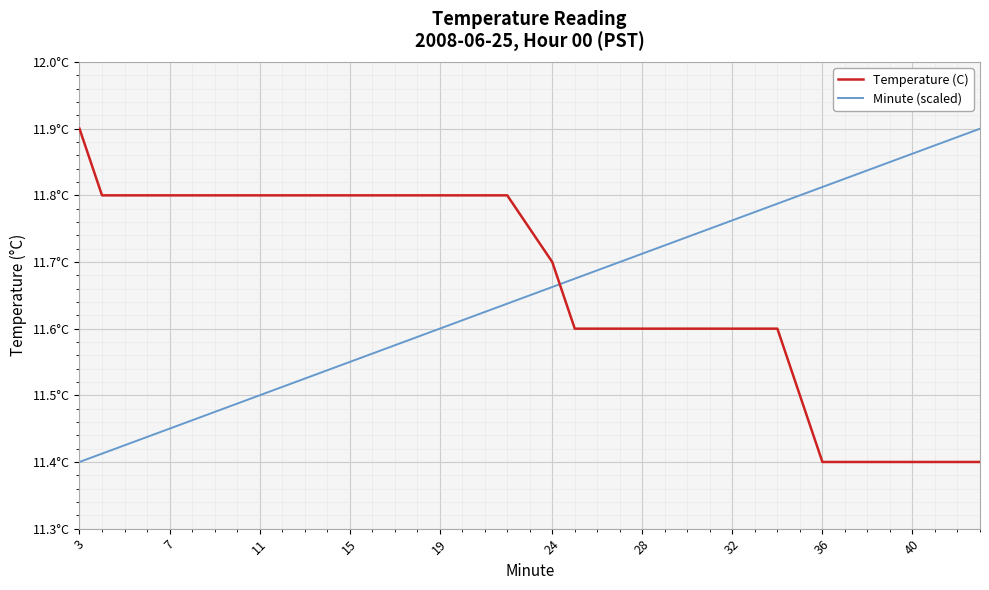

Is this an area chart (filled region under the line)?

No